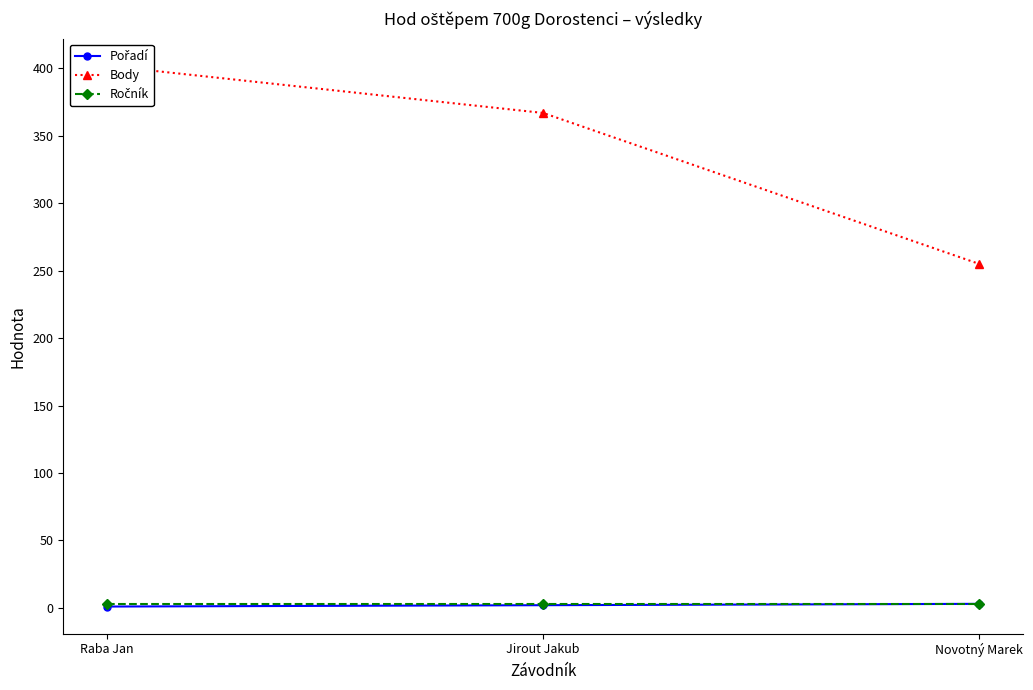

True or false: Pořadí has a value of 3 at Novotný Marek.

True